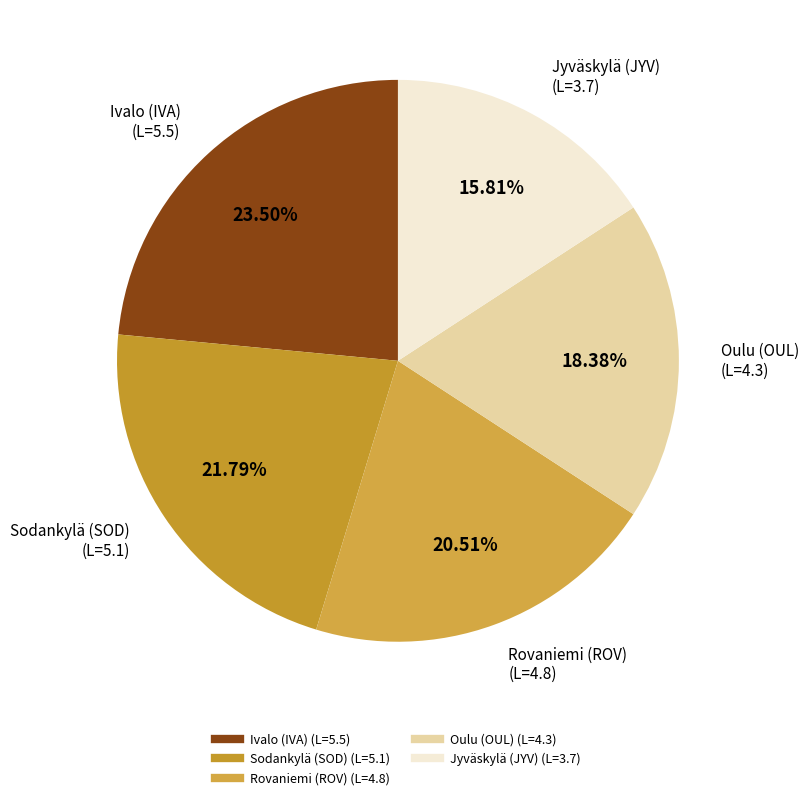

Which category has the biggest portion of the pie?

Ivalo (IVA)